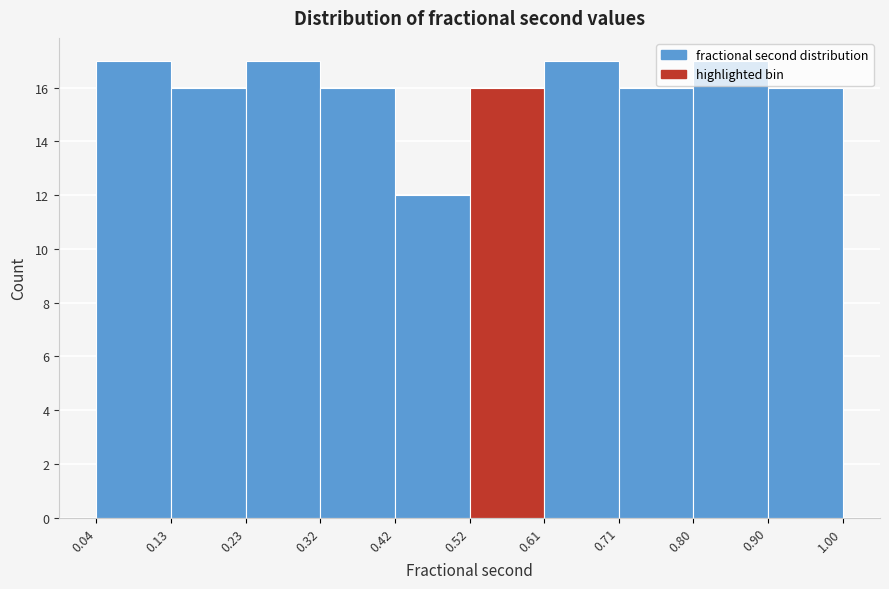

Reading left to right, list every bar in this chart as the range it spans on the x-axis followed by its height. The values are not printed on the chart, so give them approximately, as read against the axis.

0.04 to 0.13: 17
0.13 to 0.23: 16
0.23 to 0.32: 17
0.32 to 0.42: 16
0.42 to 0.52: 12
0.52 to 0.61: 16
0.61 to 0.71: 17
0.71 to 0.80: 16
0.80 to 0.90: 17
0.90 to 1.00: 16